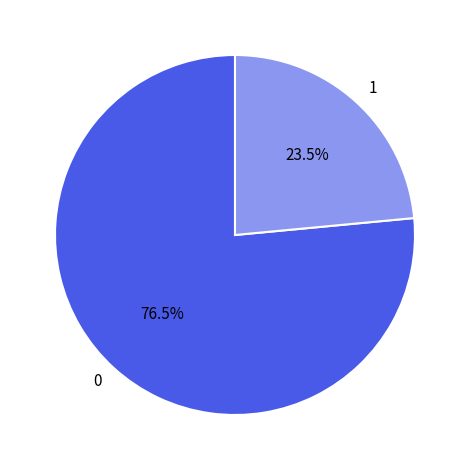

Rank the categories by value from highest to lowest.

0, 1